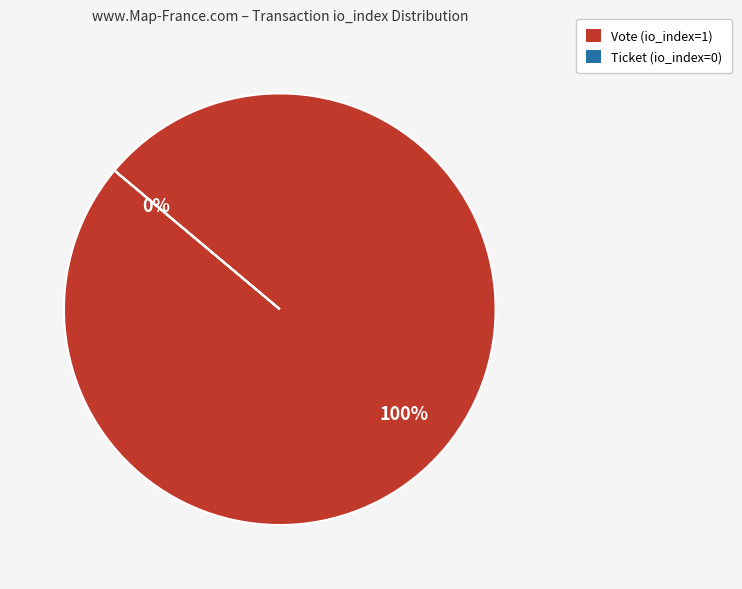

Which slice is the smallest?

Ticket (io_index=0)